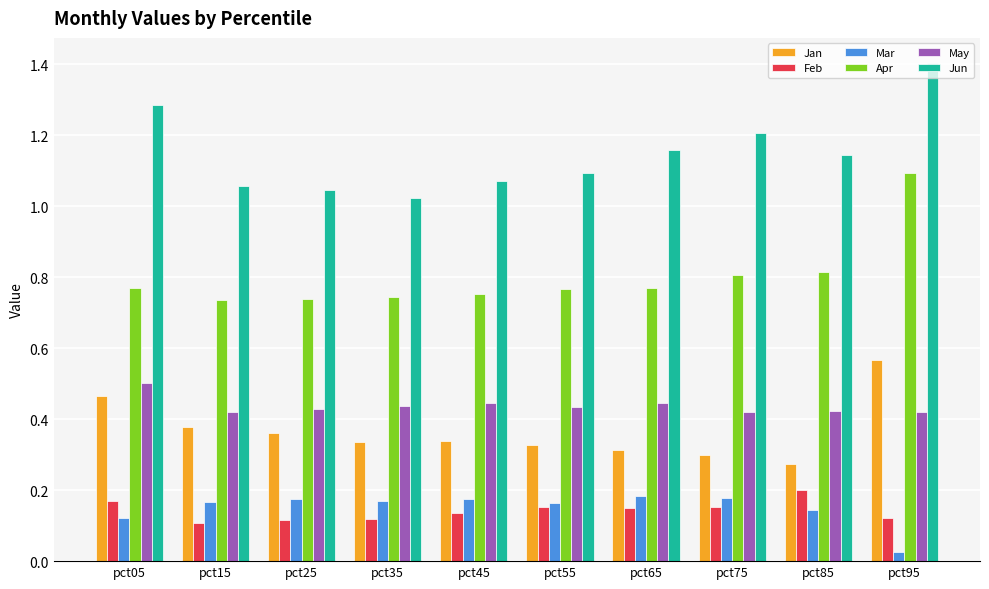

The value of Mar at pct55 is 0.2. True or false?

True